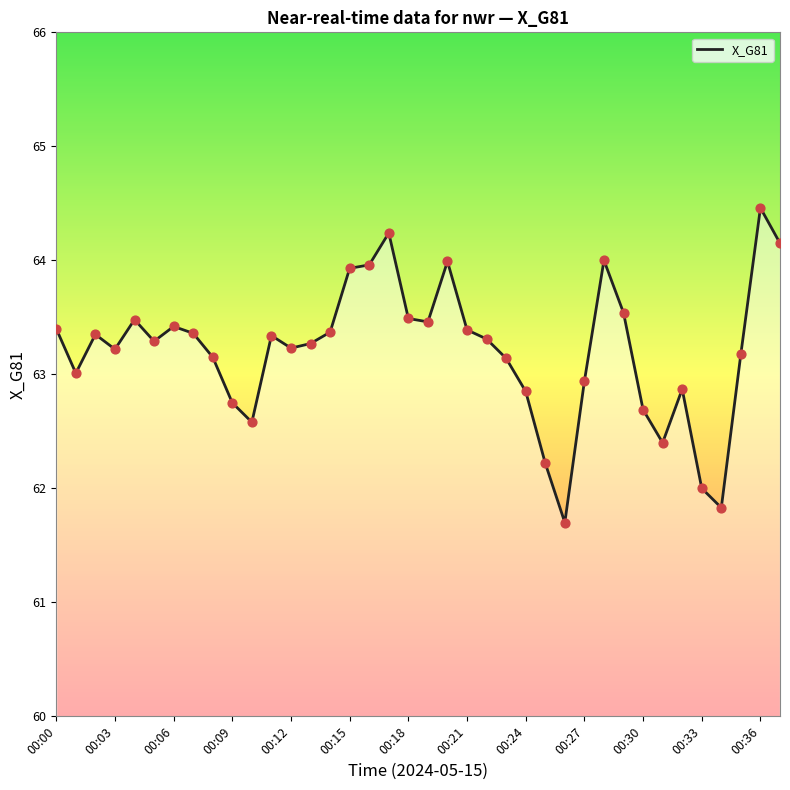

What is the smallest value displayed?

61.7